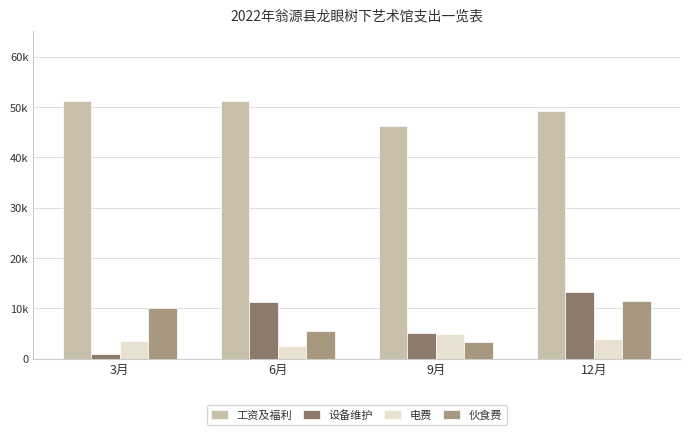

What is the sum of the 电费 values at 9月 and 12月?

8696.7